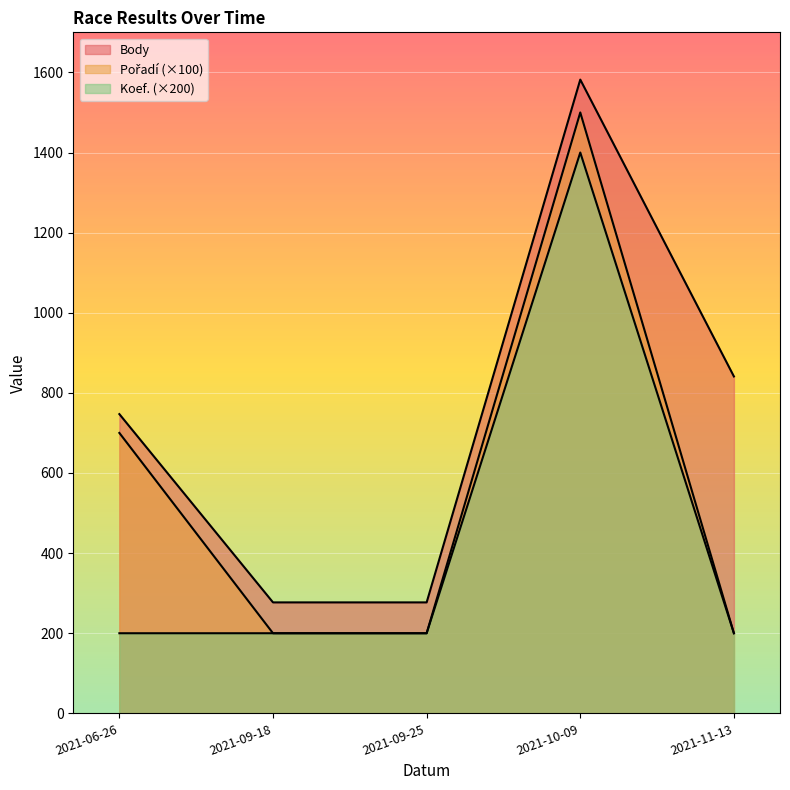

What is the greatest value displayed?

1582